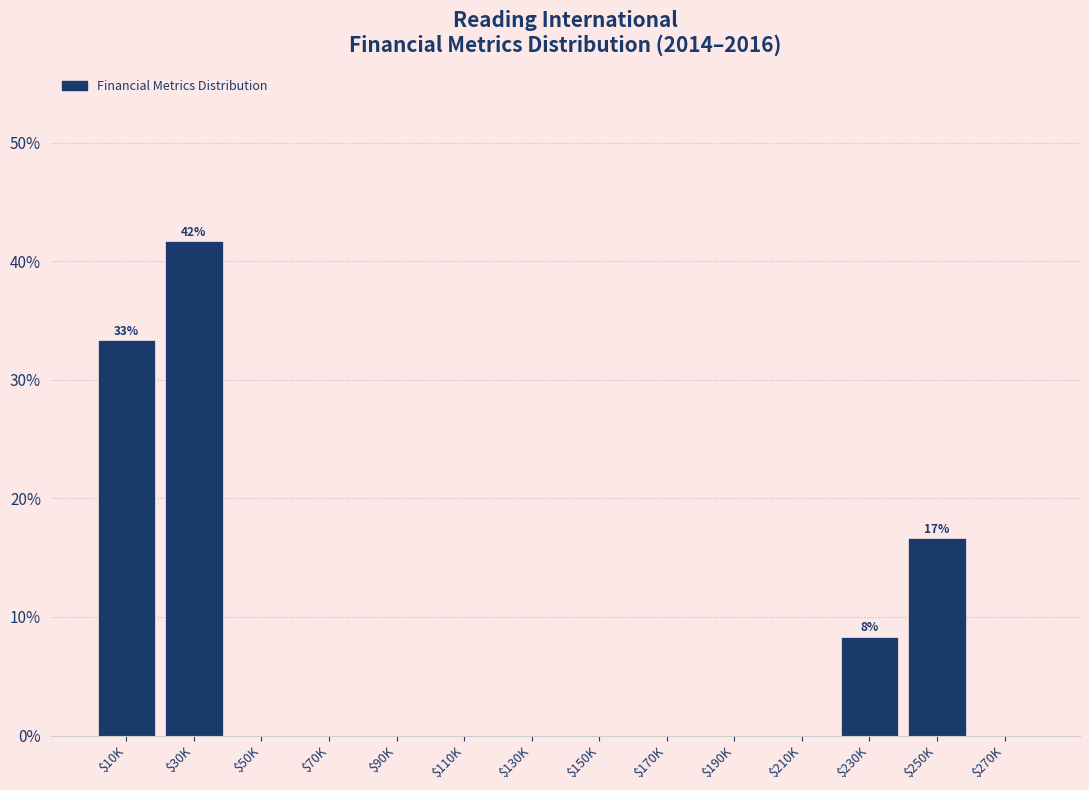

What is the sum of all values?

100.0